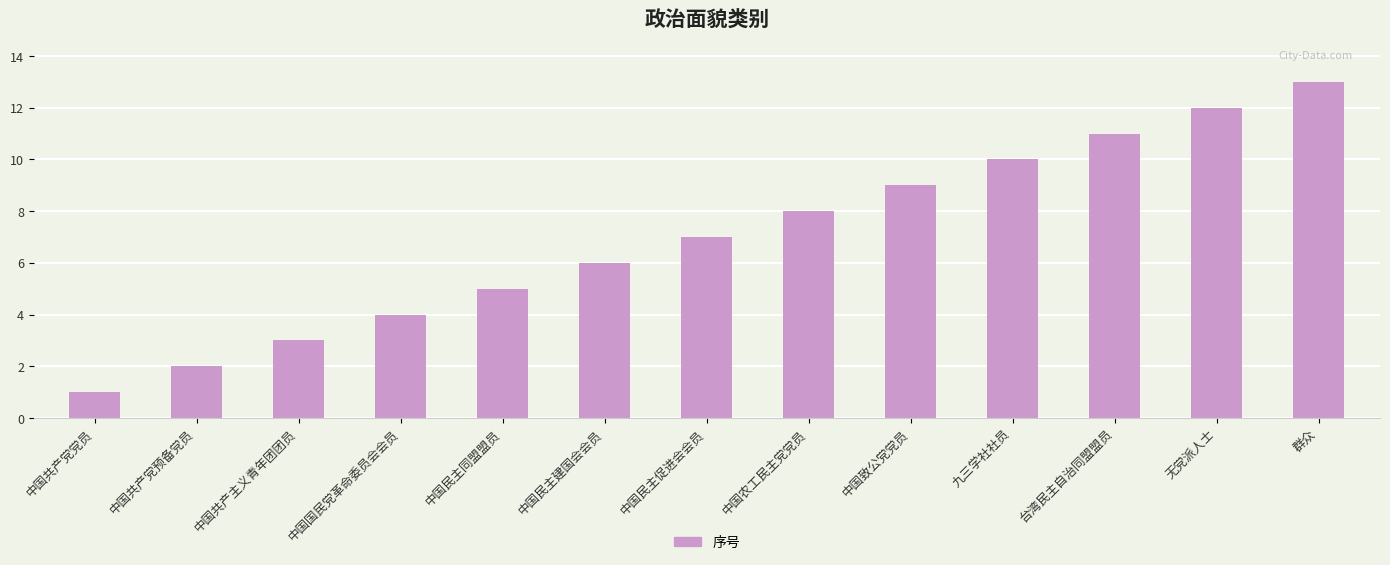

List the labels in order of value, smallest first.

中国共产党党员, 中国共产党预备党员, 中国共产主义青年团团员, 中国国民党革命委员会会员, 中国民主同盟盟员, 中国民主建国会会员, 中国民主促进会会员, 中国农工民主党党员, 中国致公党党员, 九三学社社员, 台湾民主自治同盟盟员, 无党派人士, 群众